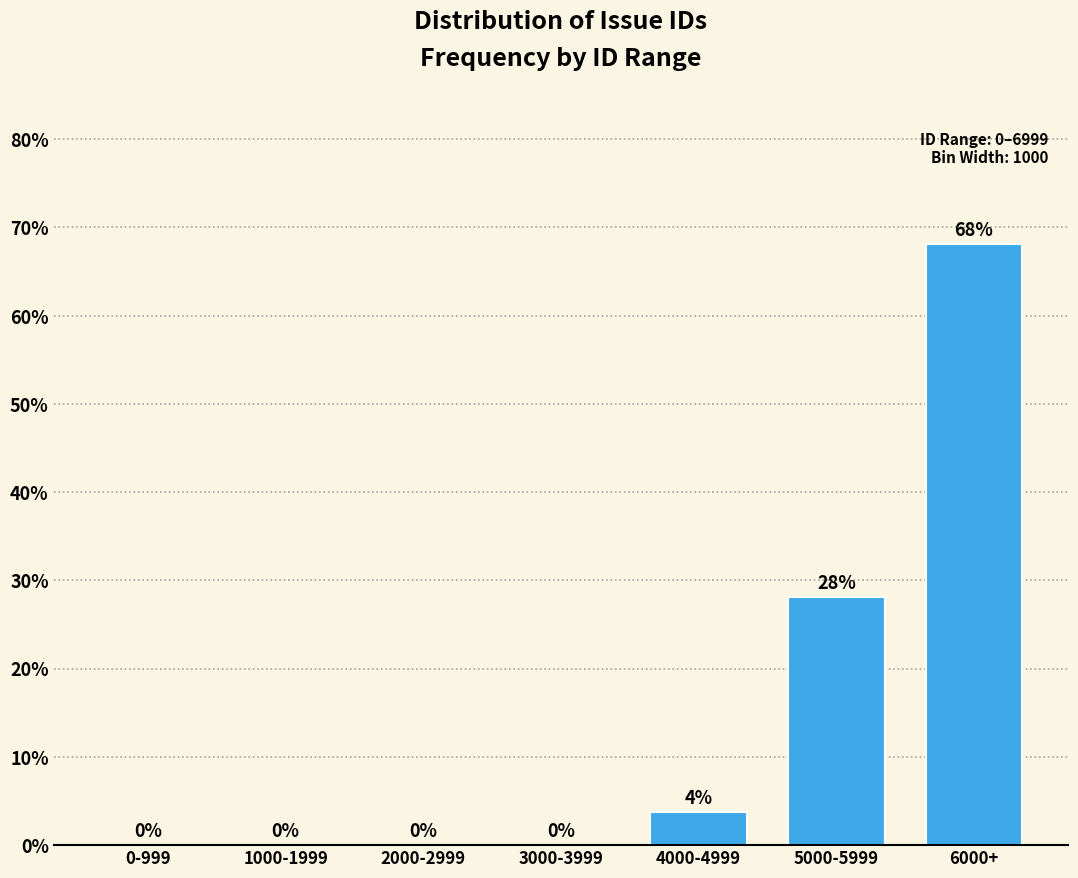

Between 6000+ and 2000-2999, which is larger?

6000+